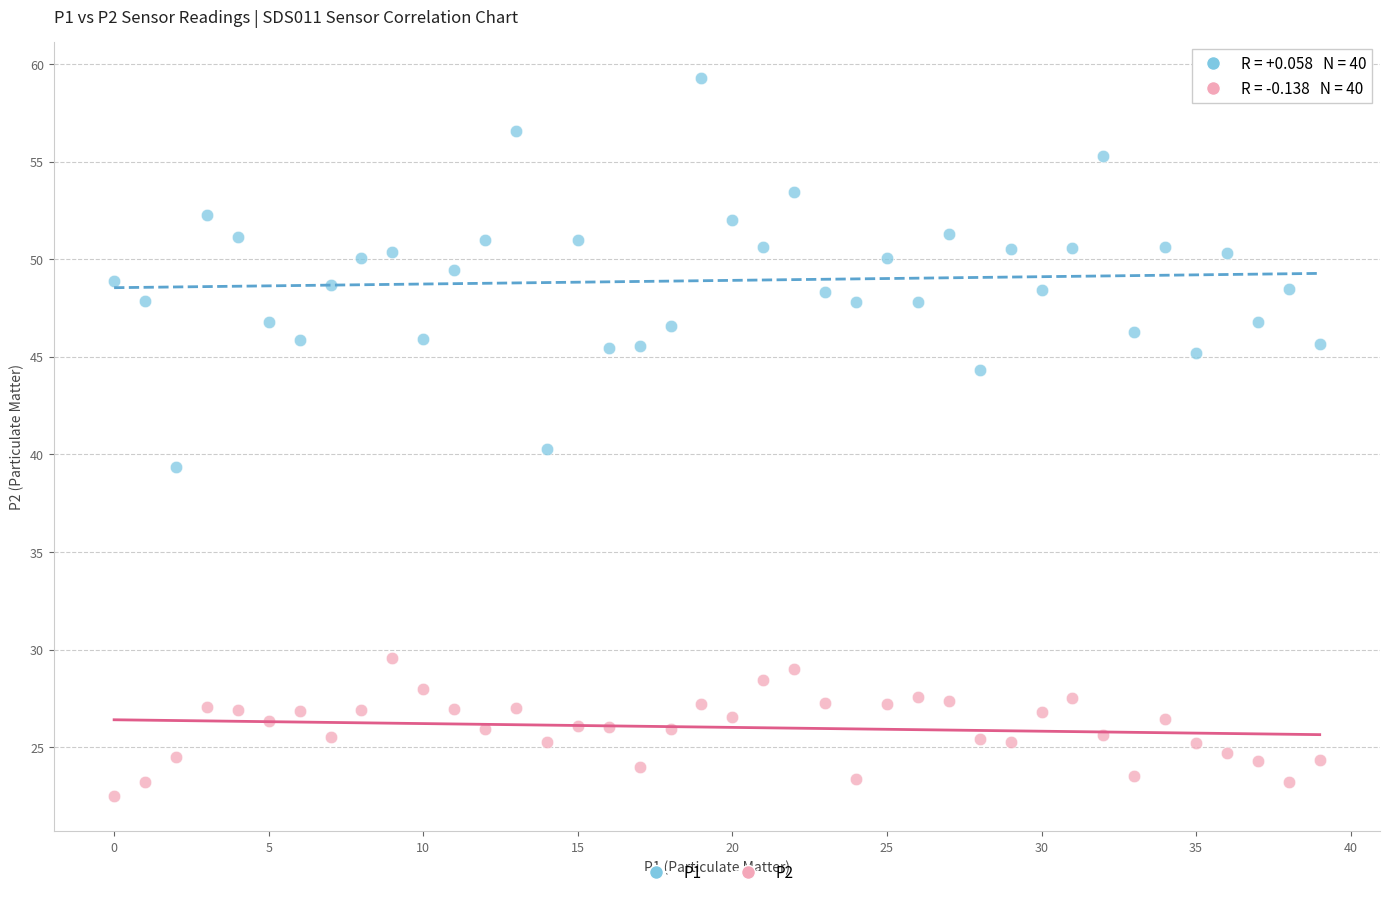

Which series reaches the maximum Y coordinate?

P1